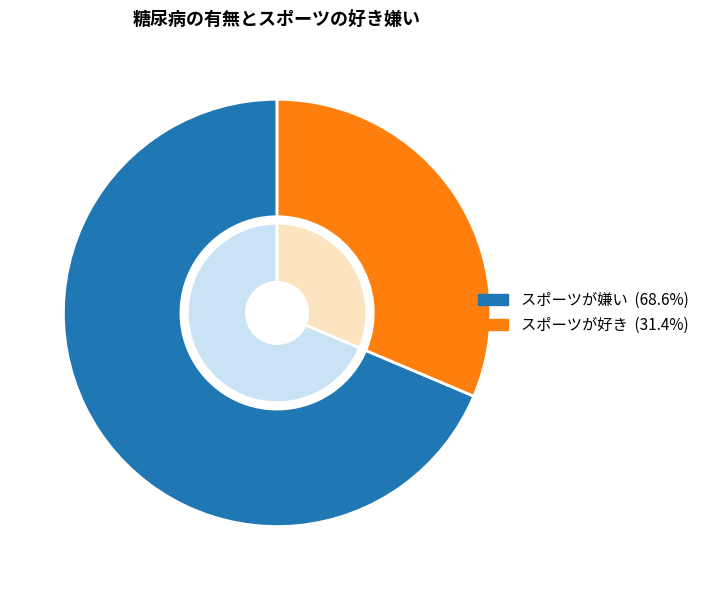

What percentage do スポーツが嫌い and スポーツが好き together represent?

100.0%